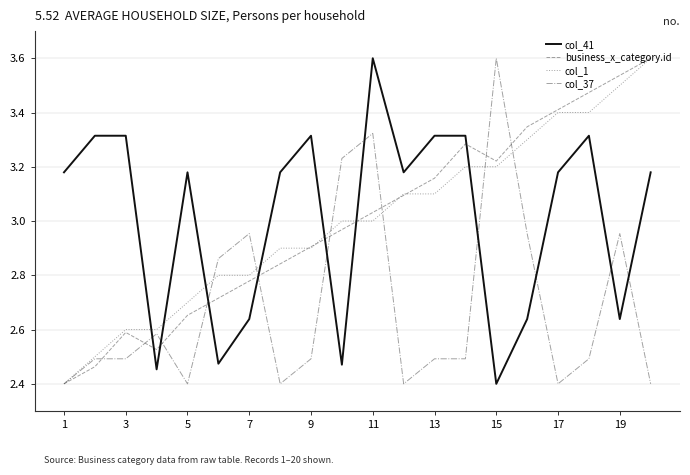

What is the minimum value for col_41?

2.4